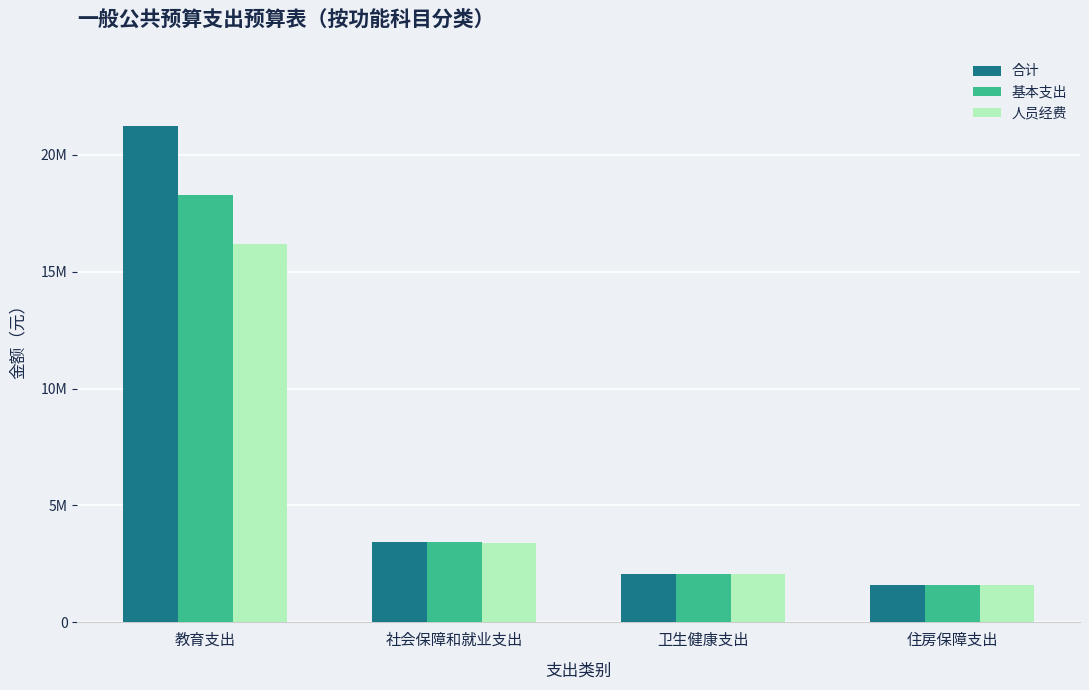

What is the maximum value shown in the chart?

21208940.9